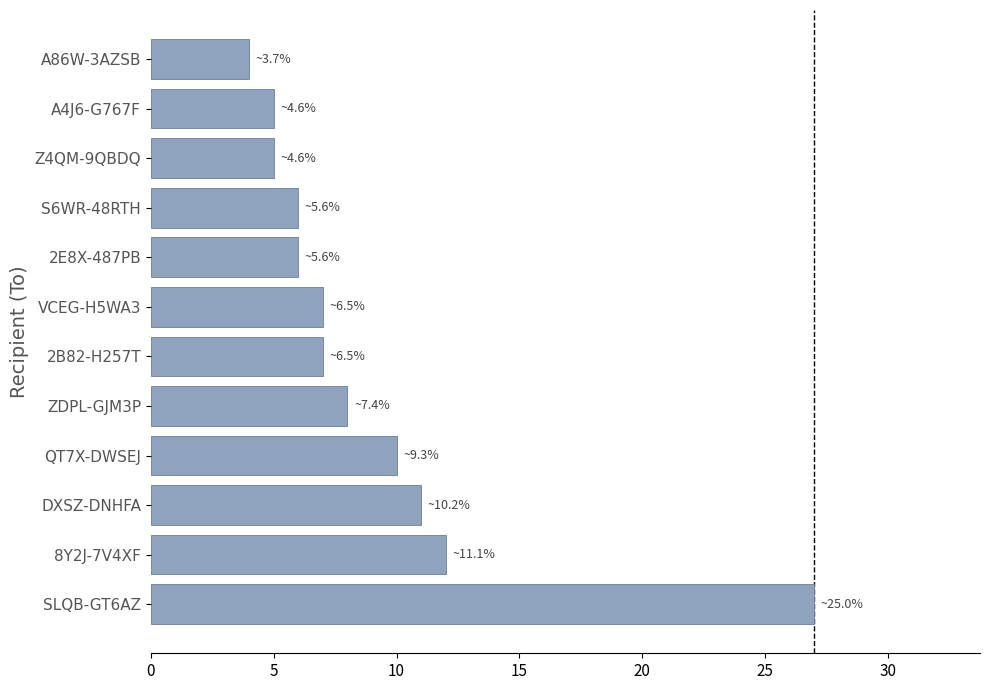

The value at 2B82-H257T is 10. True or false?

False